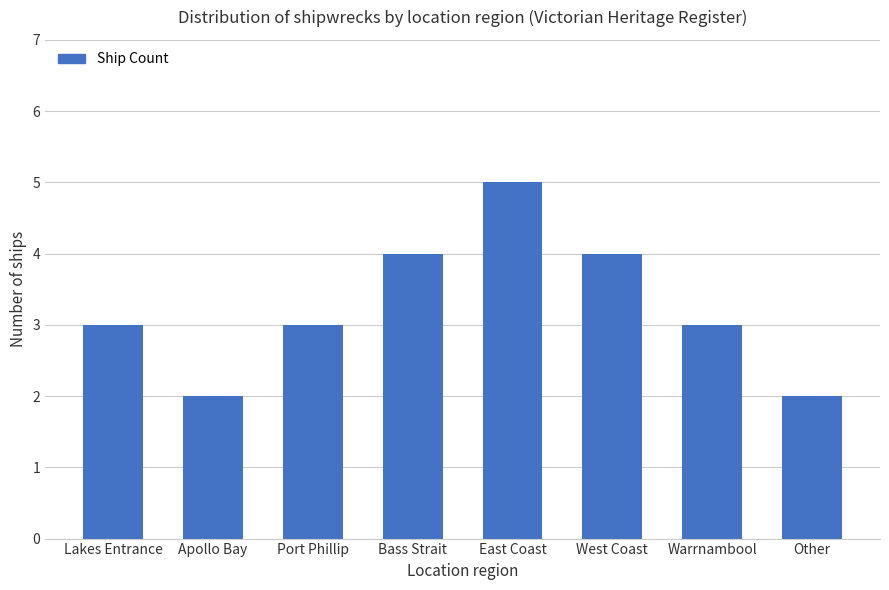

Approximately how many times larger is the value at Warrnambool compared to East Coast?

0.6